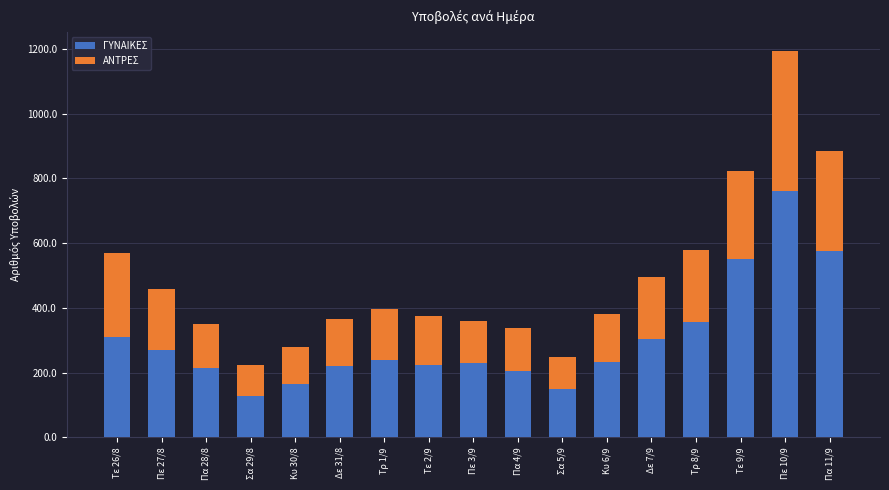

What is the lowest value of the ΓΥΝΑΙΚΕΣ series?

128